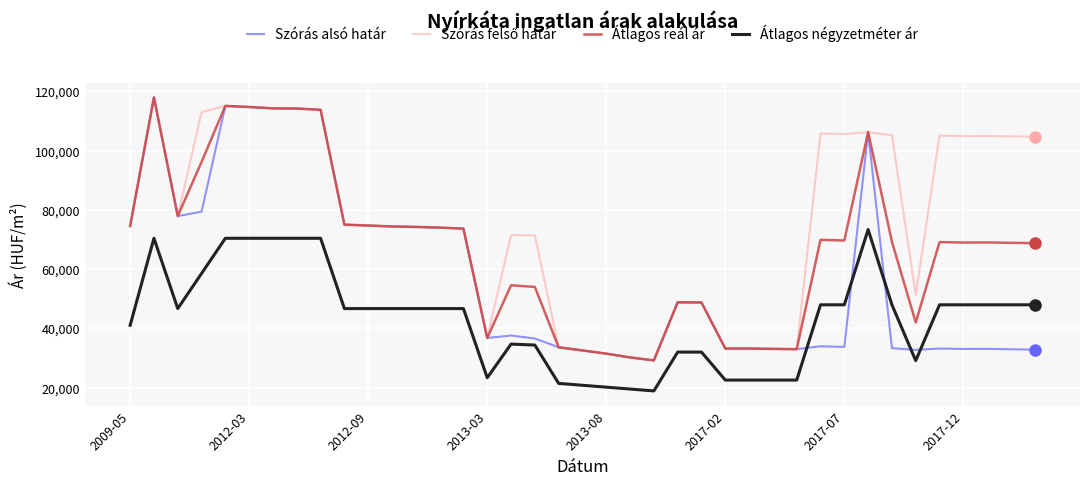

What is the highest value of the Szórás alsó határ series?

117909